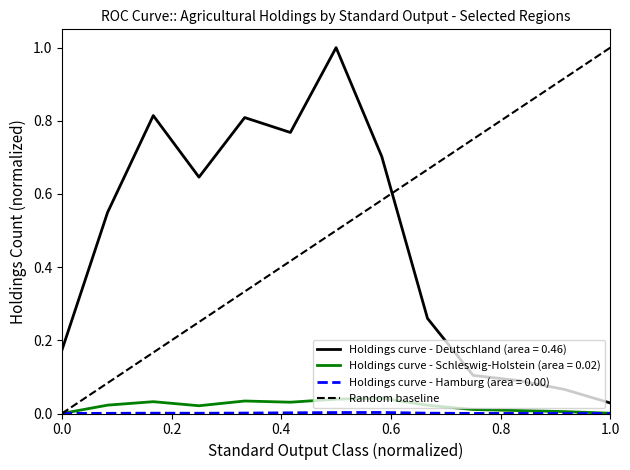

Does the chart have visible grid lines?

No